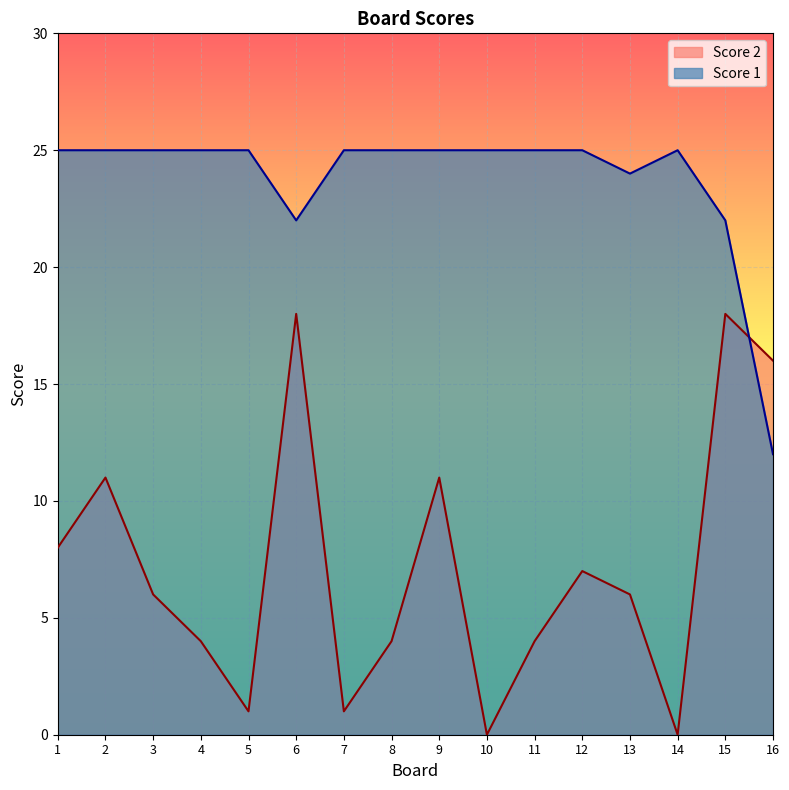

Is it true that Score 2 equals 18 at 15?

True